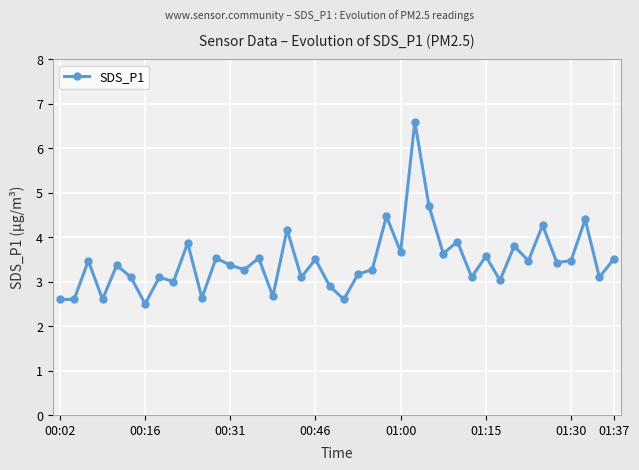

Is this an area chart (filled region under the line)?

No